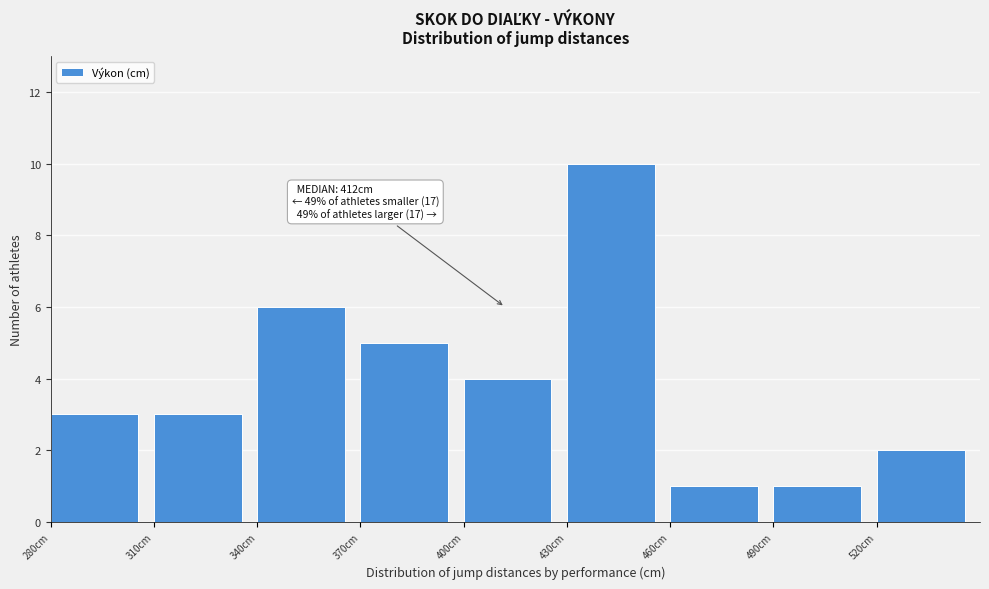

Over which range of the x-axis is the bar tallest?

430 to 460